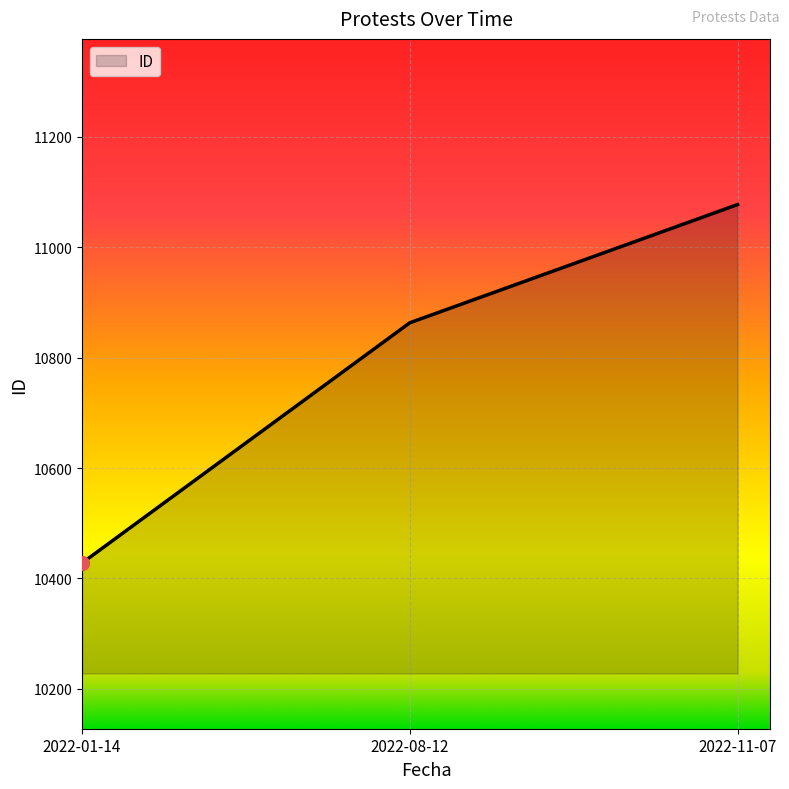

What is the change in value from 2022-01-14 to 2022-11-07?

+649